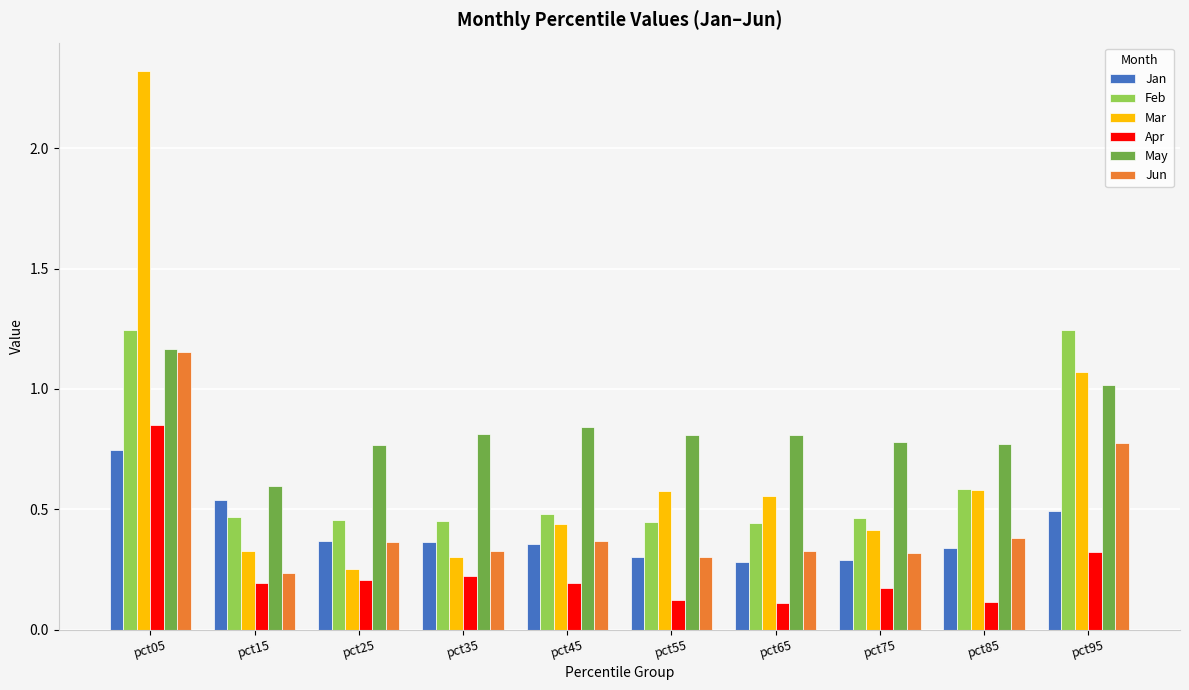

Is it true that Feb equals 0.6 at pct85?

True